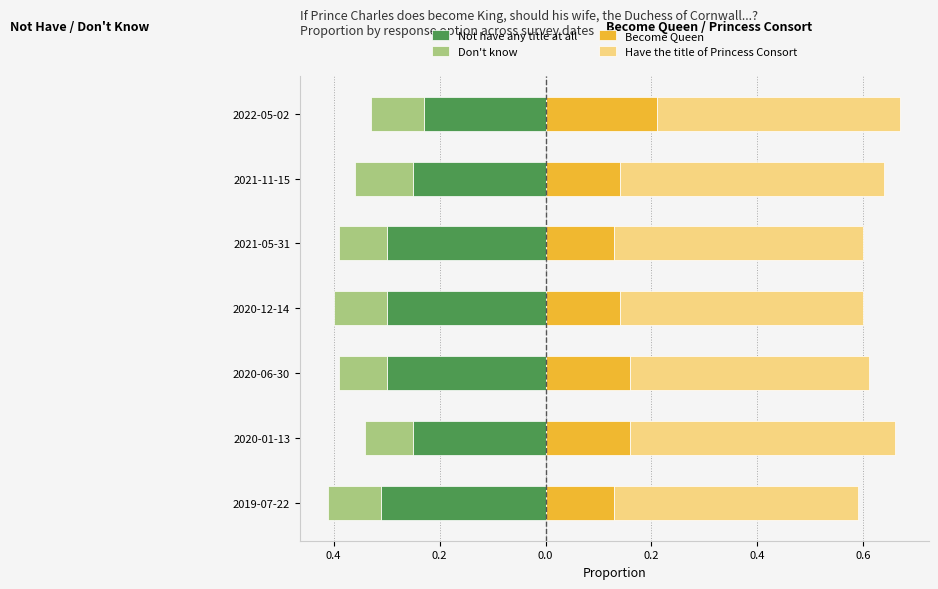

What is the minimum value for Don't know?

-0.1